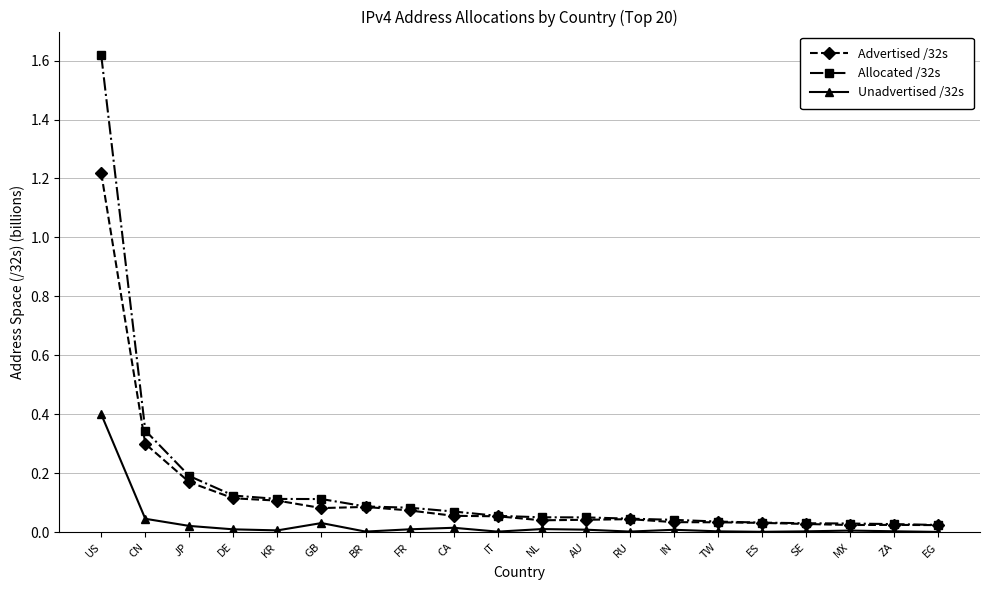

Between JP and ZA, which series saw the biggest shift?

Allocated /32s